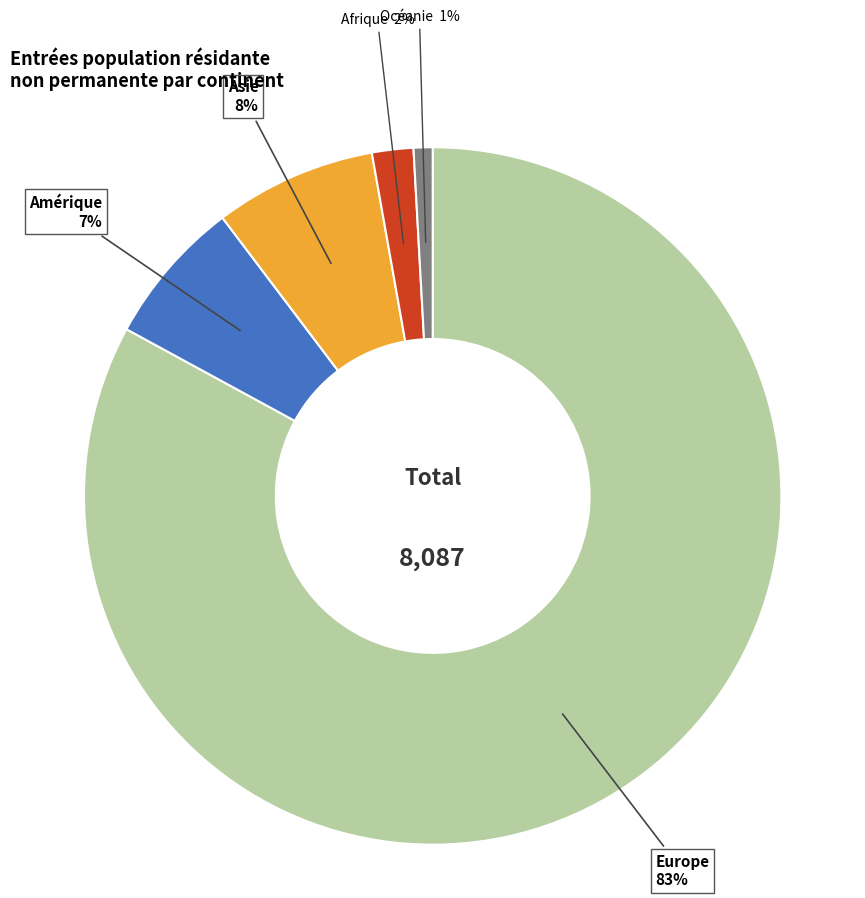

Which category has the biggest portion of the pie?

Europe